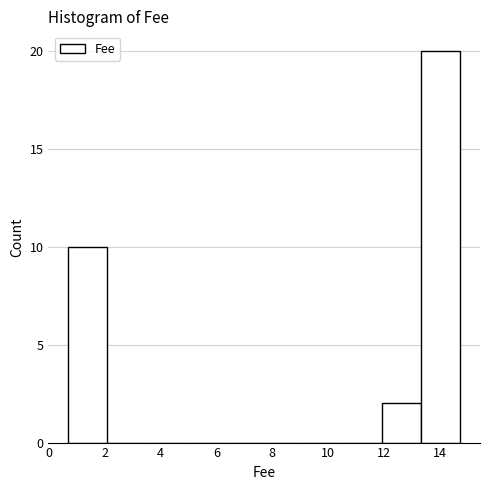

Reading left to right, list every bar in this chart as the range it spans on the x-axis followed by its height. Neither the bar edges nor the heights are printed on the chart, so give them approximately, as read against the axes.

0.6 to 2.0: 10
2.0 to 3.4: 0
3.4 to 5.0: 0
5.0 to 6.4: 0
6.4 to 7.8: 0
7.8 to 9.2: 0
9.2 to 10.6: 0
10.6 to 12.0: 0
12.0 to 13.4: 2
13.4 to 14.8: 20